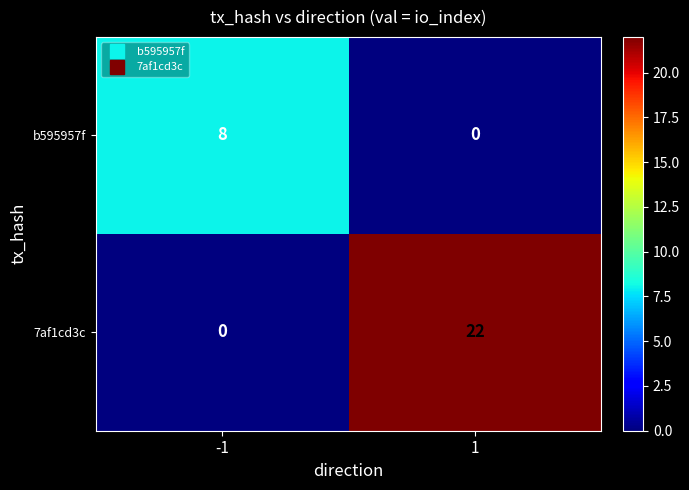

Read the 7af1cd3c value at 1, to the nearest 10.

20